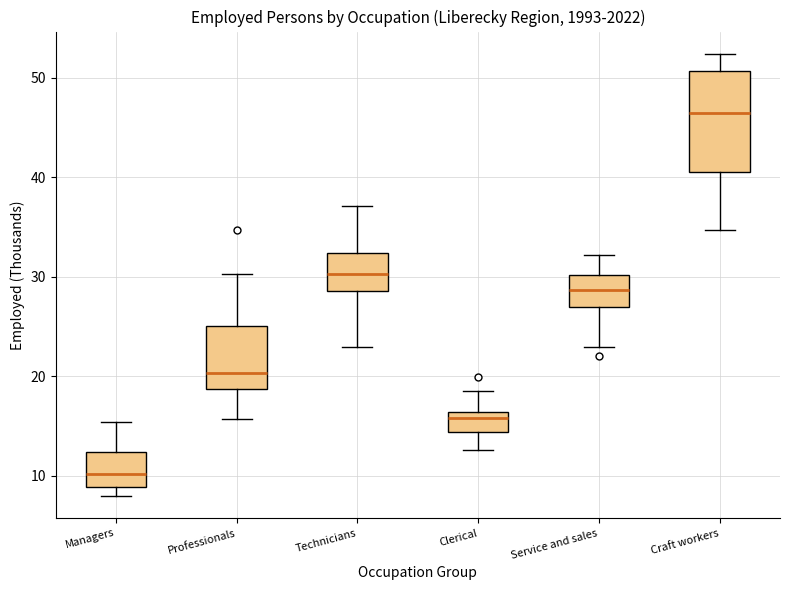

Reading left to right, transcribe this box plot: for each box, give where its median line is, the range the box spans, and where its two whiskers end, as read against the y-axis. The values are not printed on the chart, so give them approximately, as read against the axis.

Managers: median 10, box 9 to 12, whiskers 8 to 15
Professionals: median 20, box 19 to 25, whiskers 16 to 30
Technicians: median 30, box 29 to 32, whiskers 23 to 37
Clerical: median 16 (just below the box's upper edge), box 14 to 16, whiskers 13 to 19
Service and sales: median 29, box 27 to 30, whiskers 23 to 32
Craft workers: median 46, box 41 to 51, whiskers 35 to 52